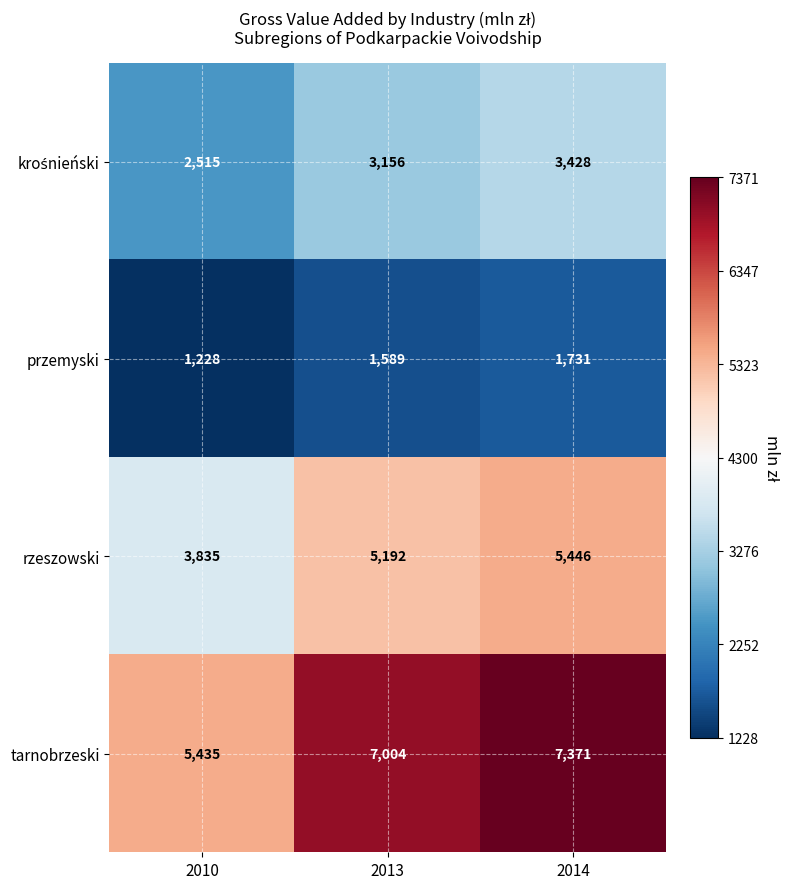

At how many categories does at least one series exceed 2403?

3